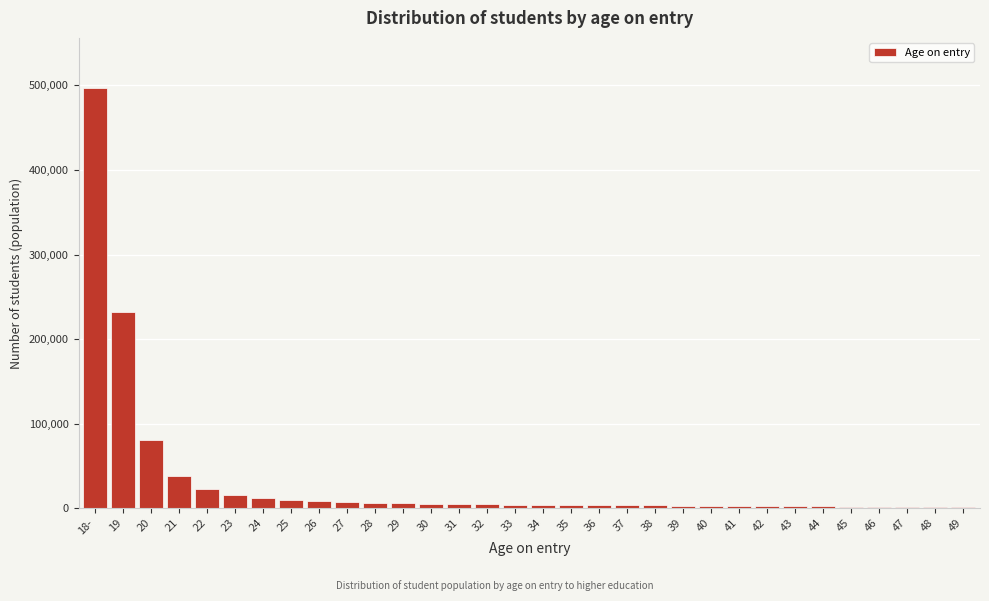

What is the change in value from 19 to 23?

-215800